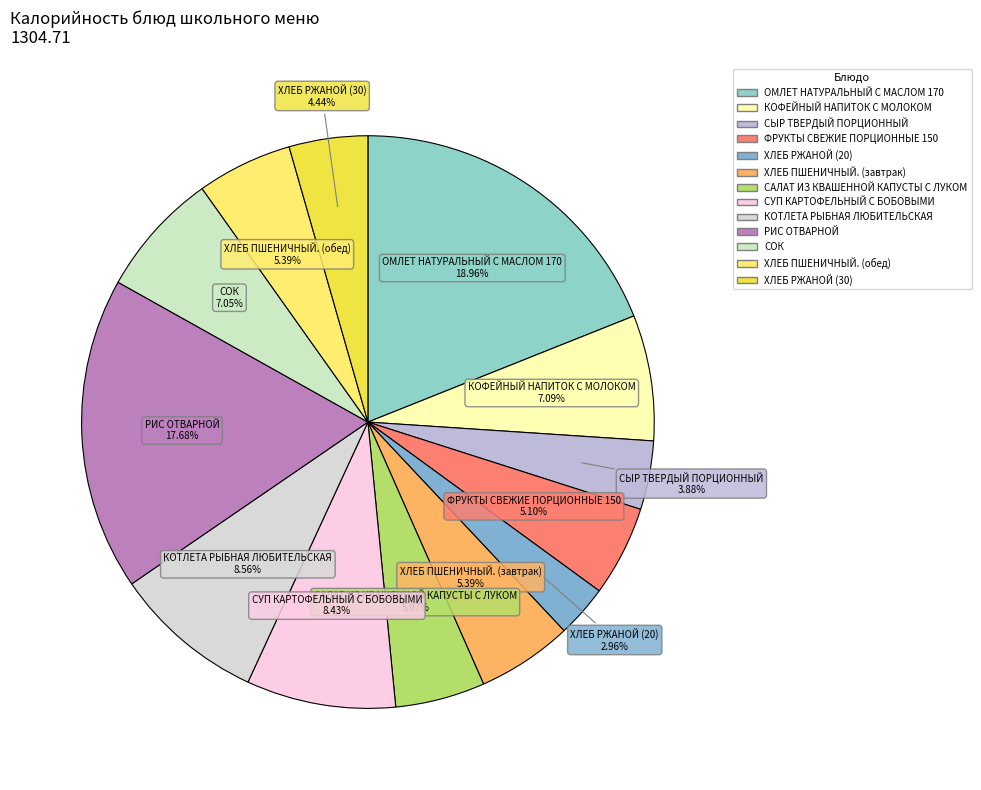

Does ХЛЕБ РЖАНОЙ (20) account for over 50% of the chart?

No